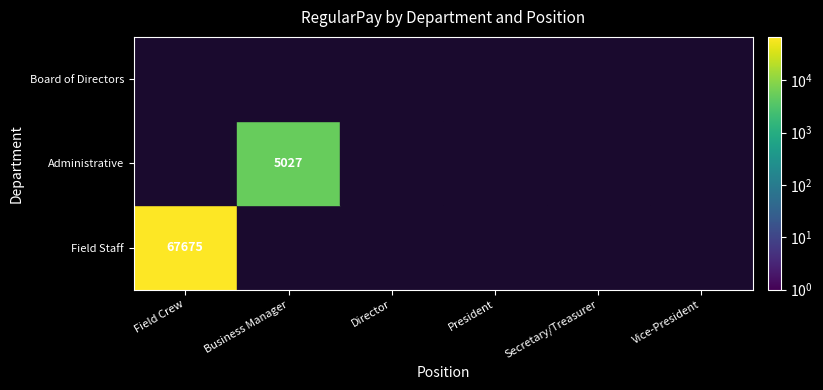

What is the spread (max minus min) of values at Field Staff?

67675